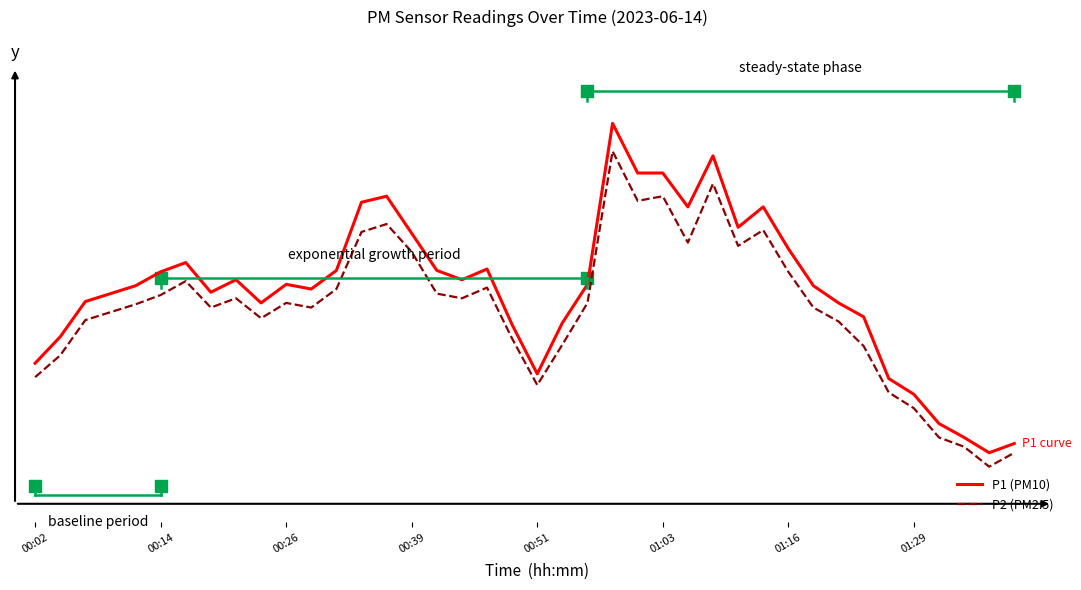

What is the total value across all series at 00:39?

20.0